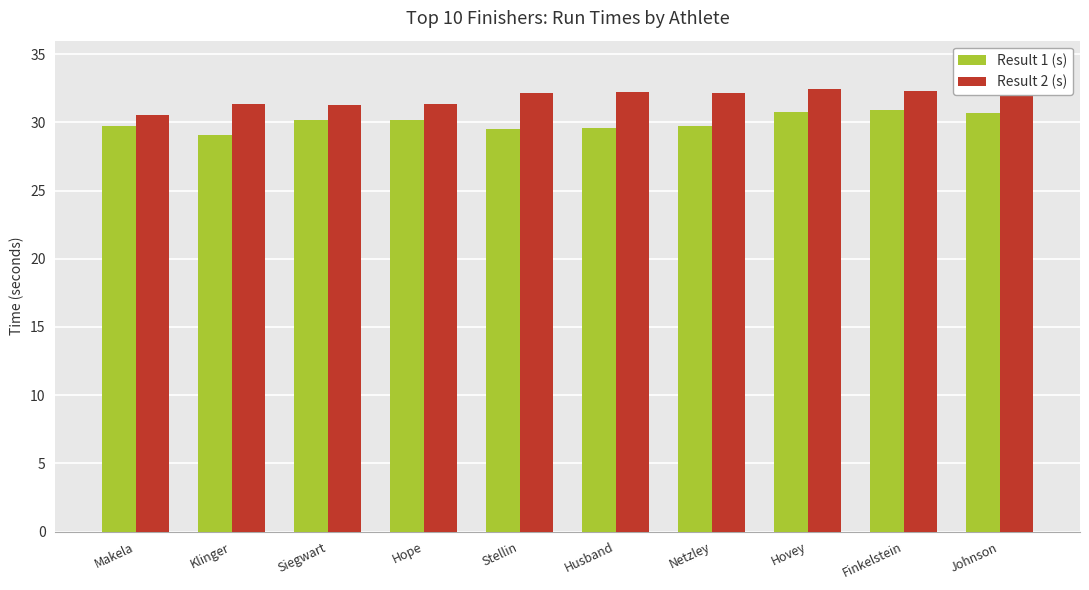

Which series has the largest total across all categories?

Result 2 (s)